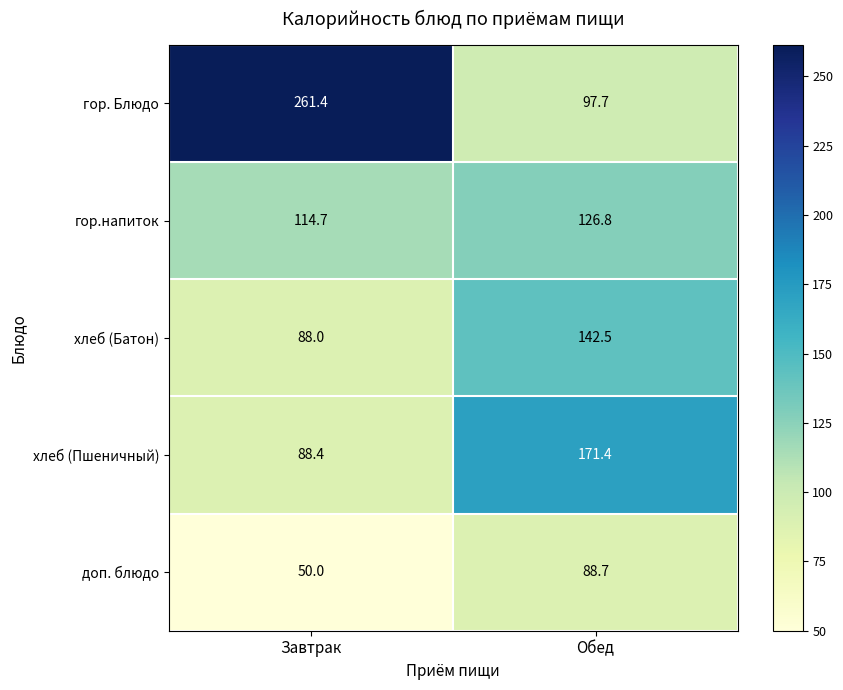

What is the sum of all хлеб (Пшеничный) values?

259.8